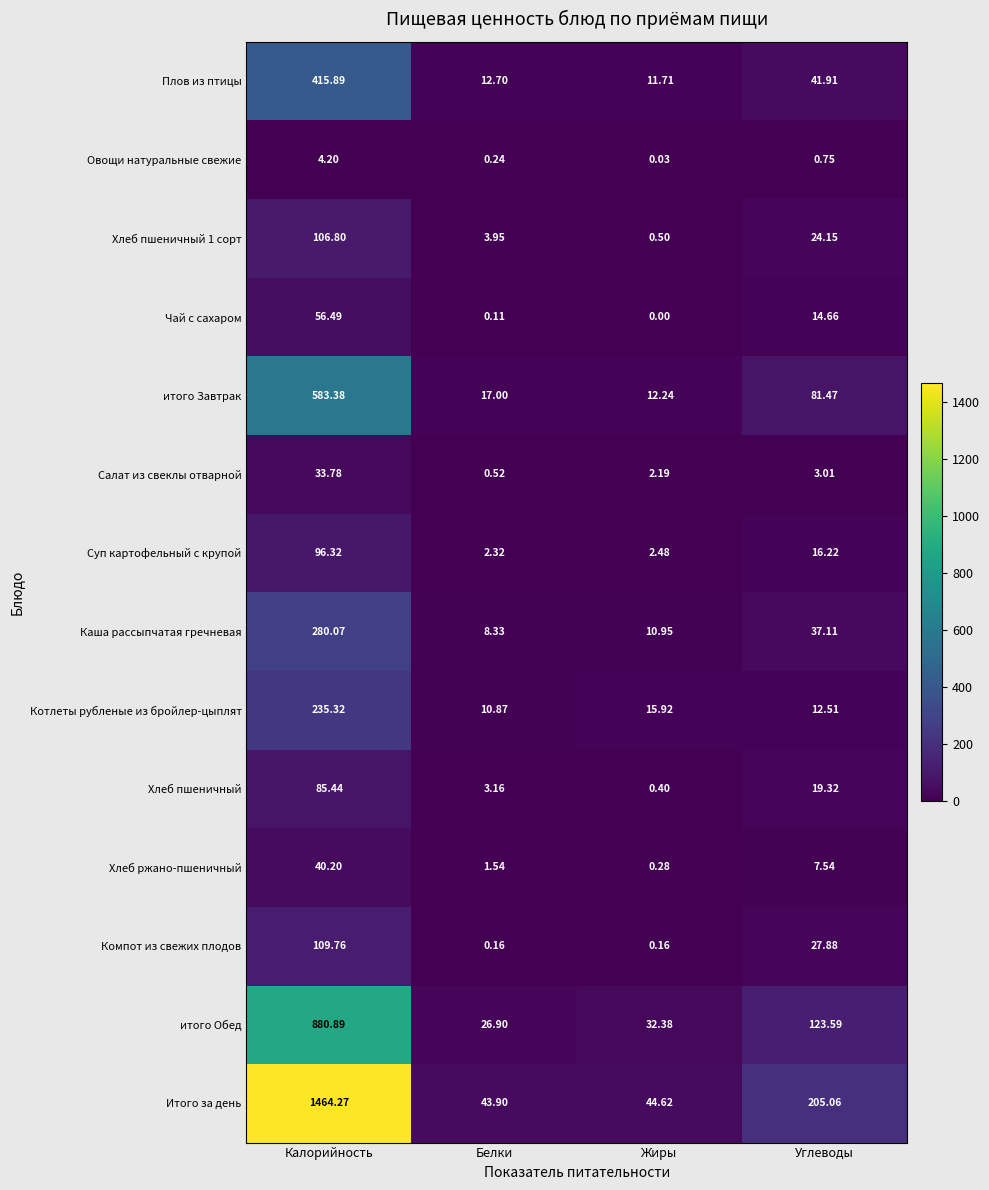

Where is Плов из птицы nearest to the value 213?

Углеводы